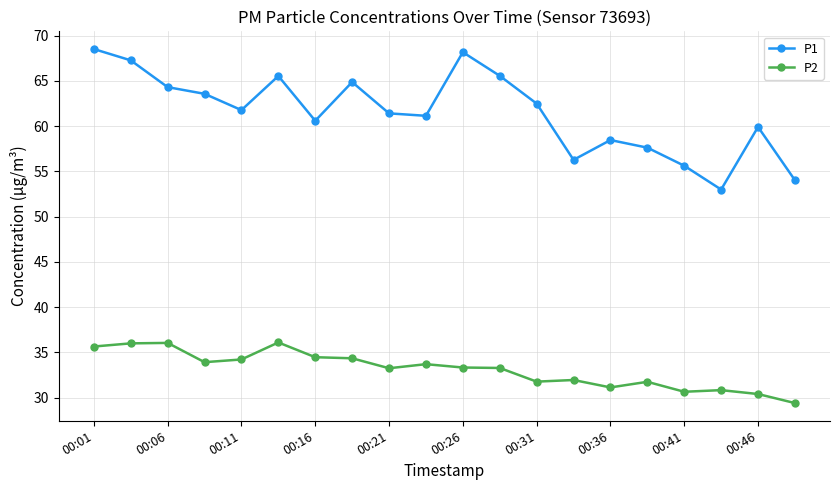

List the series in order of their overall mean, lowest first.

P2, P1